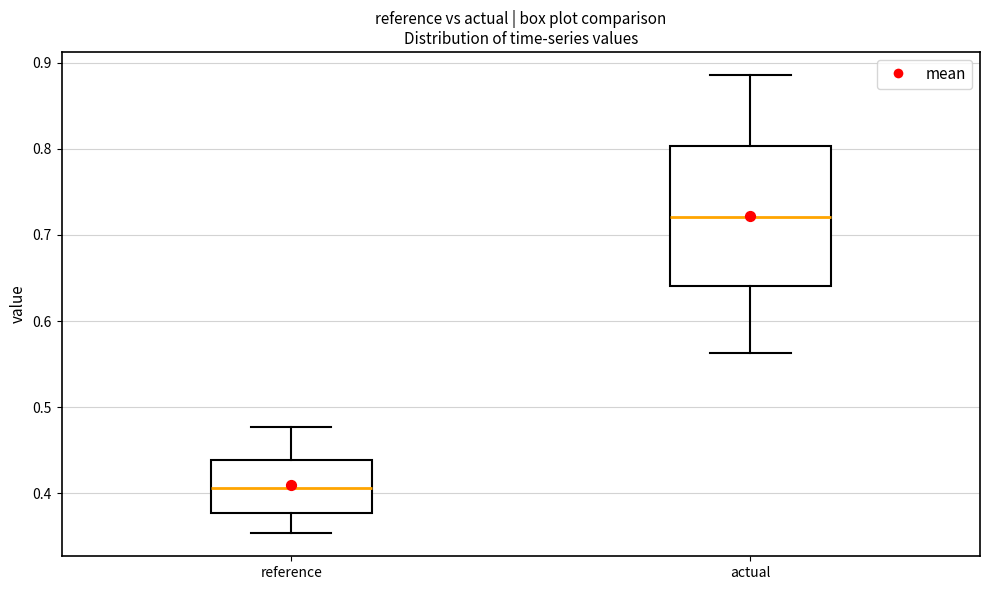

Reading left to right, transcribe this box plot: for each box, give where its median line is, the range the box spans, and where its two whiskers end, as read against the y-axis. The values are not printed on the chart, so give them approximately, as read against the axis.

reference: median 0.41, box 0.38 to 0.44, whiskers 0.35 to 0.48
actual: median 0.72, box 0.64 to 0.80, whiskers 0.56 to 0.89